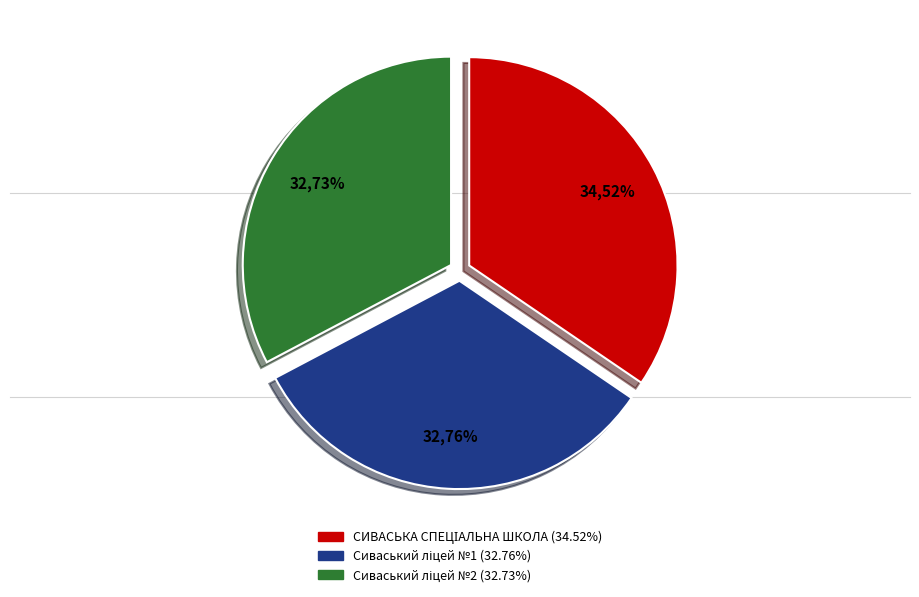

What percentage is the СИВАСЬКА СПЕЦІАЛЬНА ШКОЛА slice, to the nearest percent?

35%